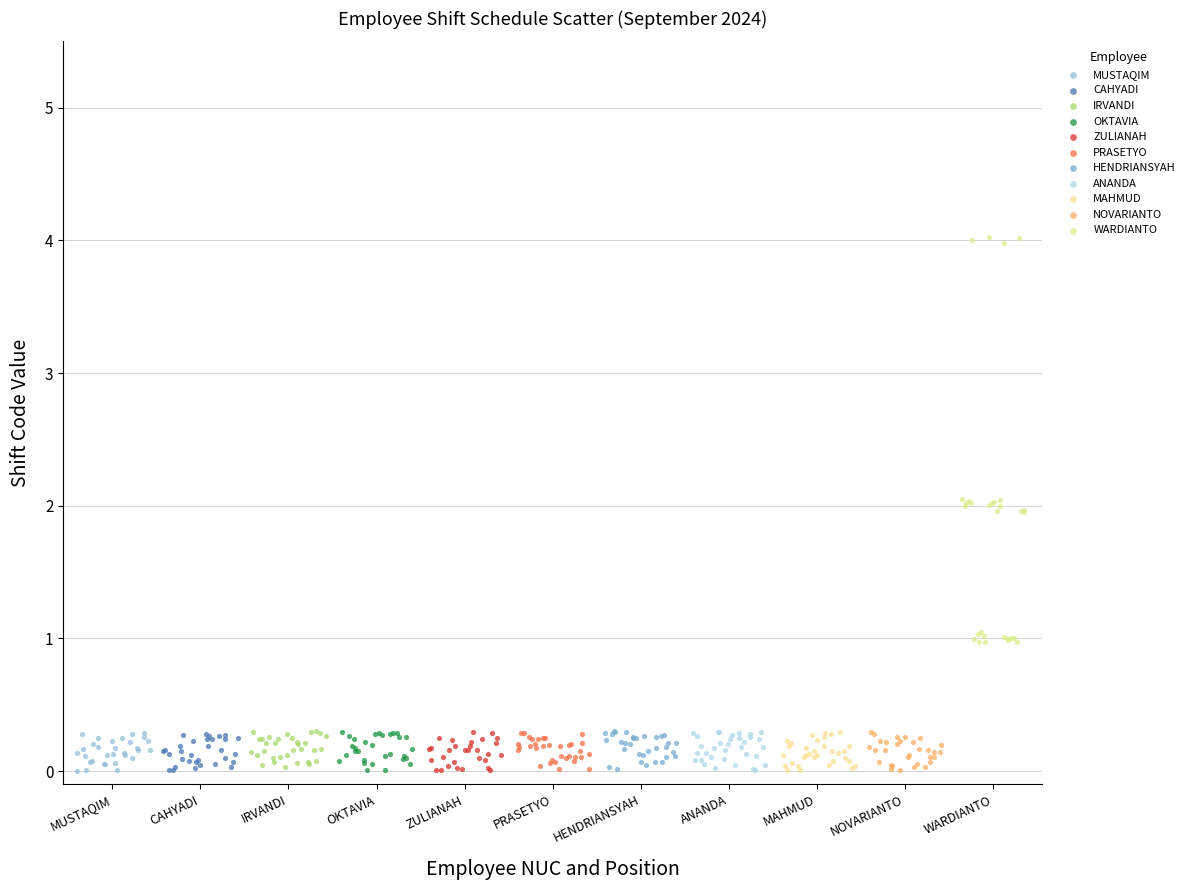

Which series has the widest spread of Y values?

WARDIANTO